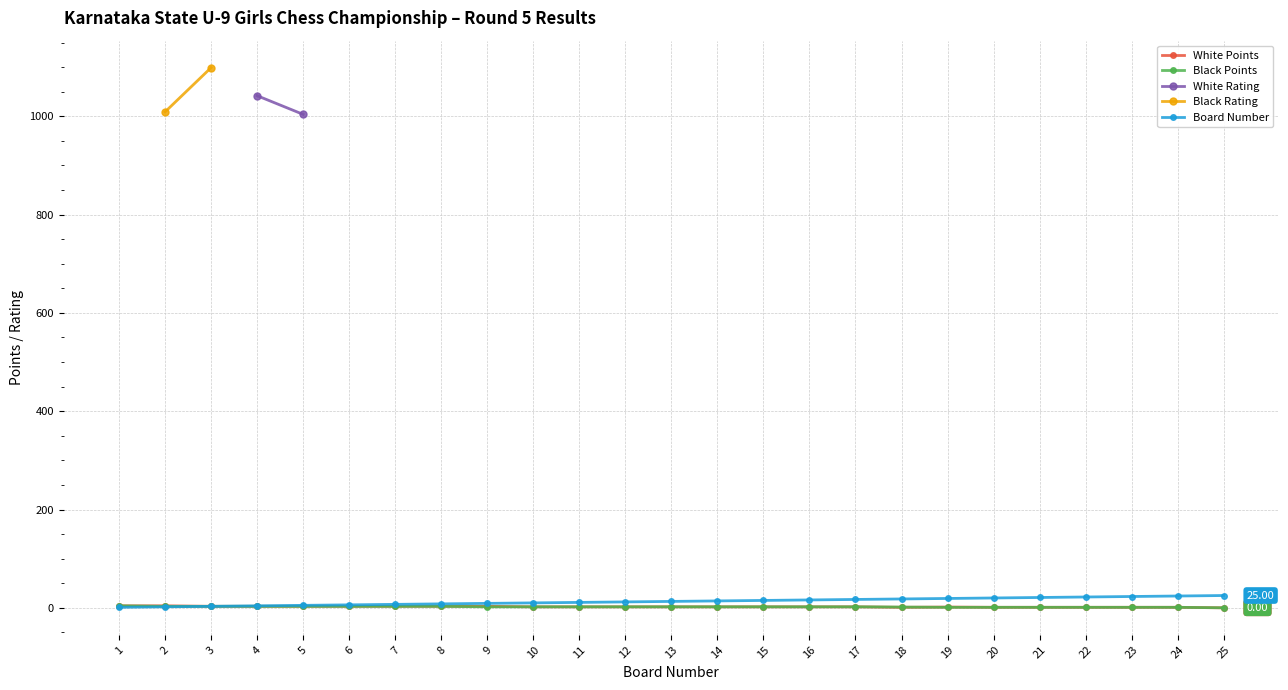

What is the sum of the White Points values at 17 and 5?

5.0